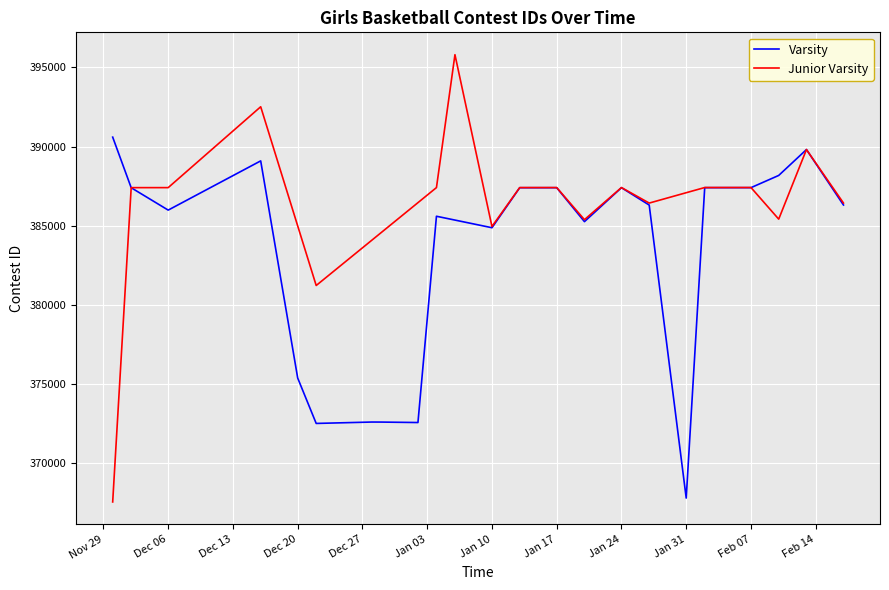

Where is Varsity nearest to the value 379201?

Dec 20